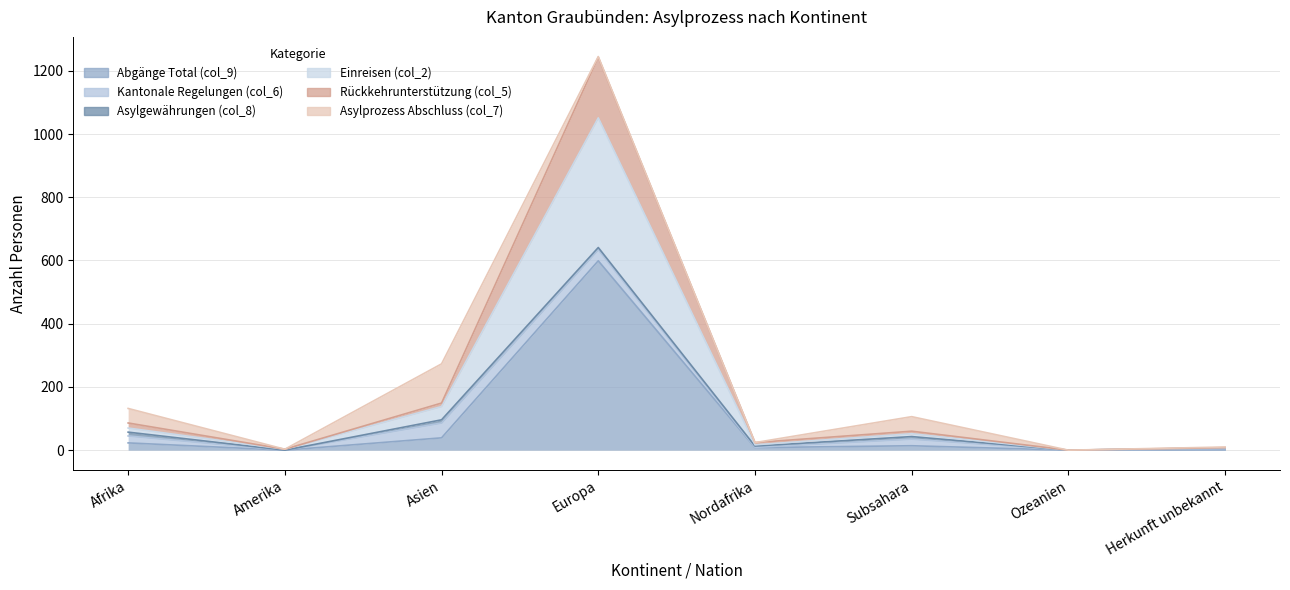

Is it true that Einreisen (col_2) equals 86 at Afrika?

True